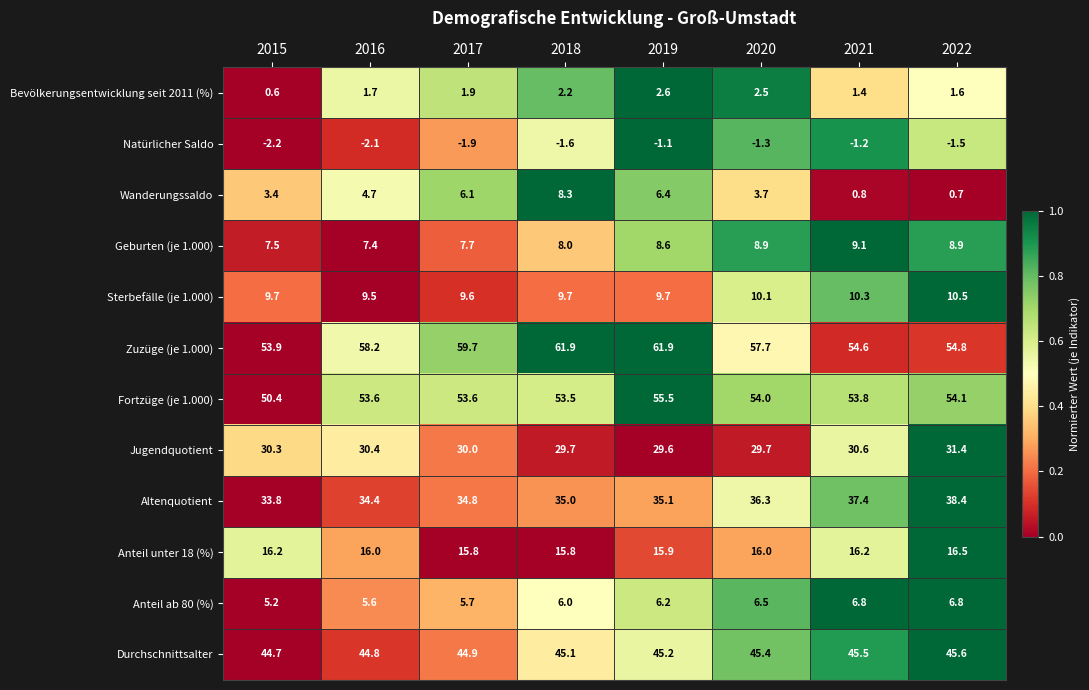

What is the difference between the maximum and minimum values in the Geburten (je 1.000) series?

1.7